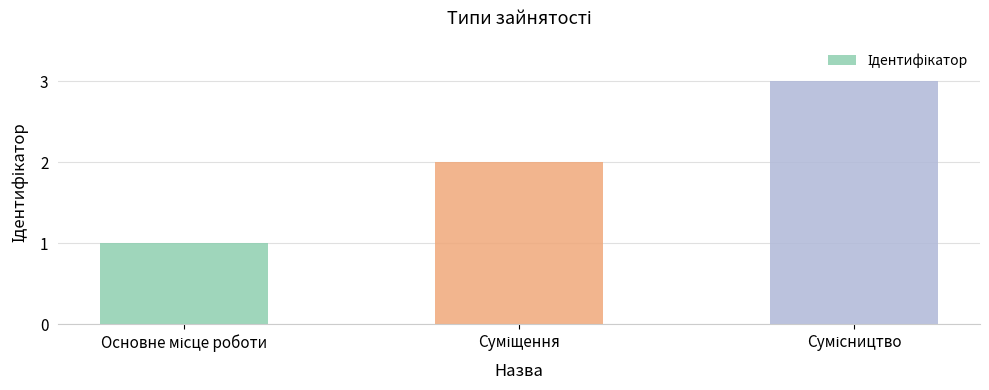

What is the greatest value displayed?

3